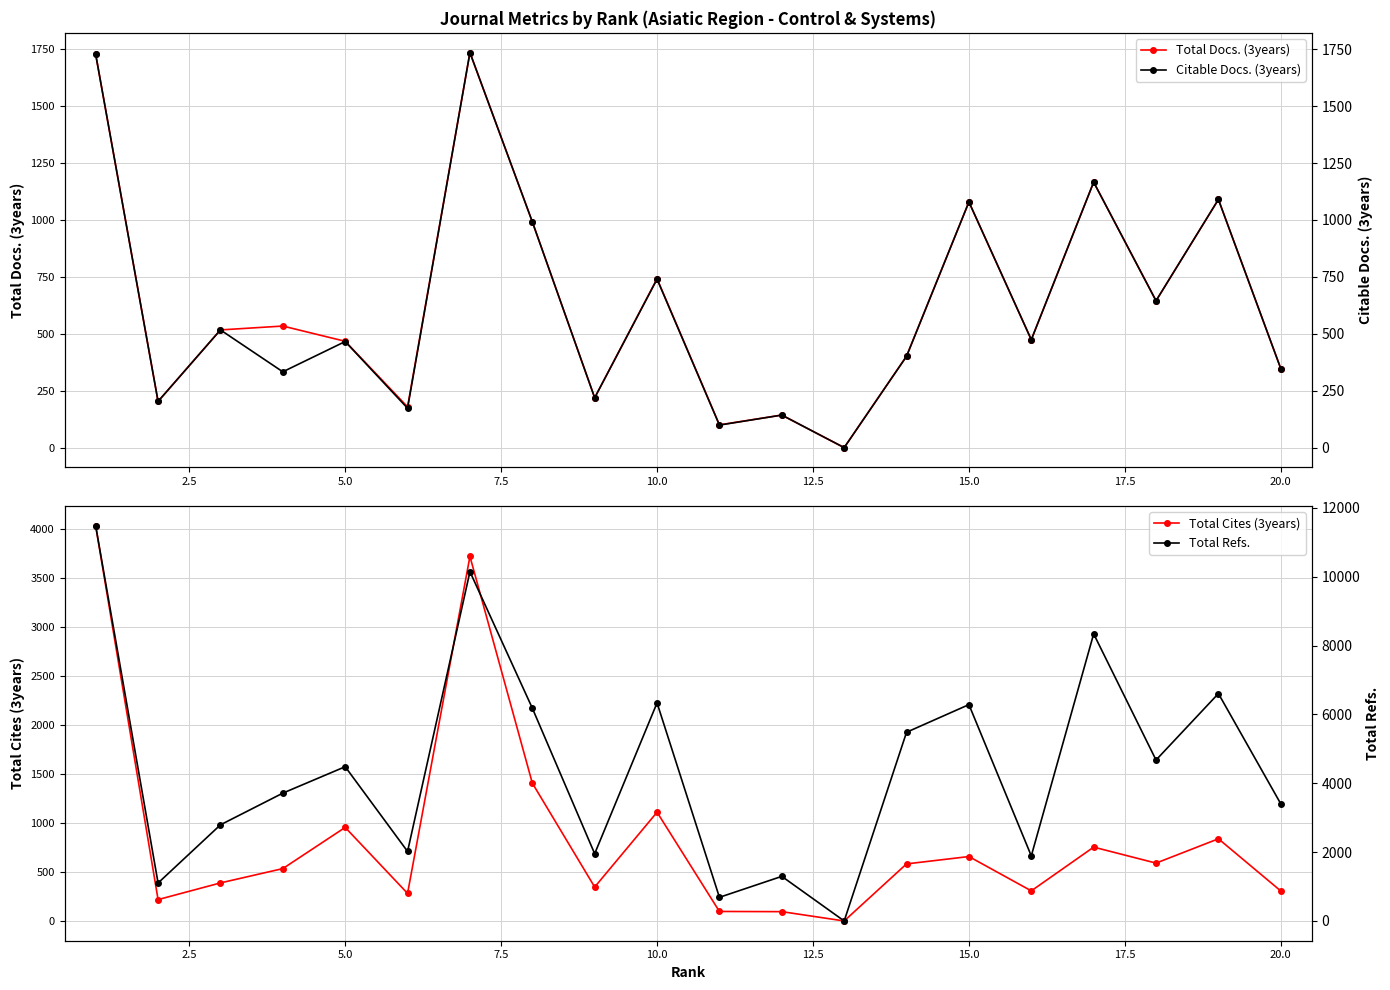

True or false: Total Docs. (3years) has more than 2 points higher than both neighbors.

True